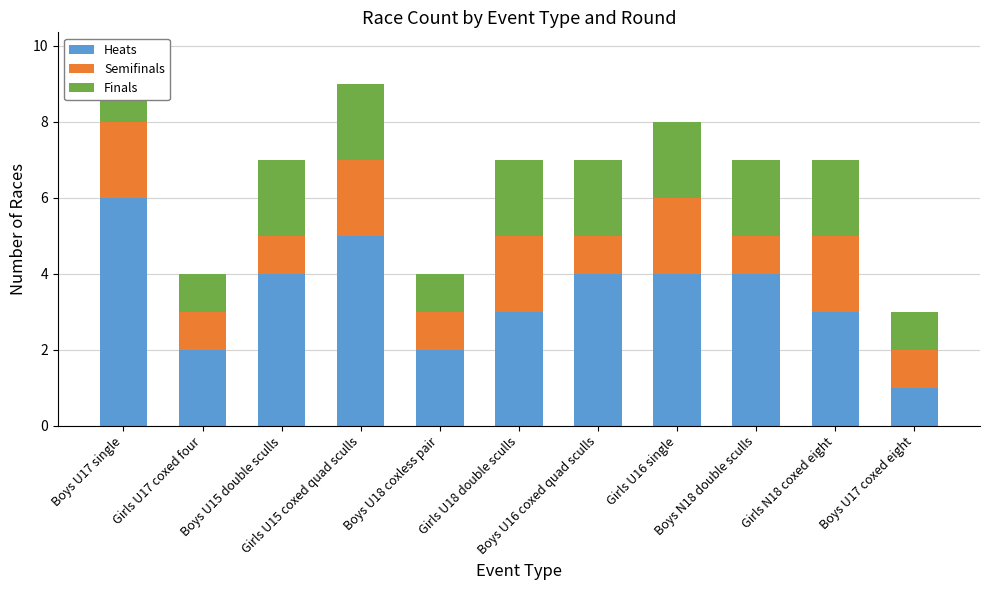

Reading left to right, extract all data points from this chart.

Heats: Boys U17 single=6	Girls U17 coxed four=2	Boys U15 double sculls=4	Girls U15 coxed quad sculls=5	Boys U18 coxless pair=2	Girls U18 double sculls=3	Boys U16 coxed quad sculls=4	Girls U16 single=4	Boys N18 double sculls=4	Girls N18 coxed eight=3	Boys U17 coxed eight=1
Semifinals: Boys U17 single=2	Girls U17 coxed four=1	Boys U15 double sculls=1	Girls U15 coxed quad sculls=2	Boys U18 coxless pair=1	Girls U18 double sculls=2	Boys U16 coxed quad sculls=1	Girls U16 single=2	Boys N18 double sculls=1	Girls N18 coxed eight=2	Boys U17 coxed eight=1
Finals: Boys U17 single=1	Girls U17 coxed four=1	Boys U15 double sculls=2	Girls U15 coxed quad sculls=2	Boys U18 coxless pair=1	Girls U18 double sculls=2	Boys U16 coxed quad sculls=2	Girls U16 single=2	Boys N18 double sculls=2	Girls N18 coxed eight=2	Boys U17 coxed eight=1